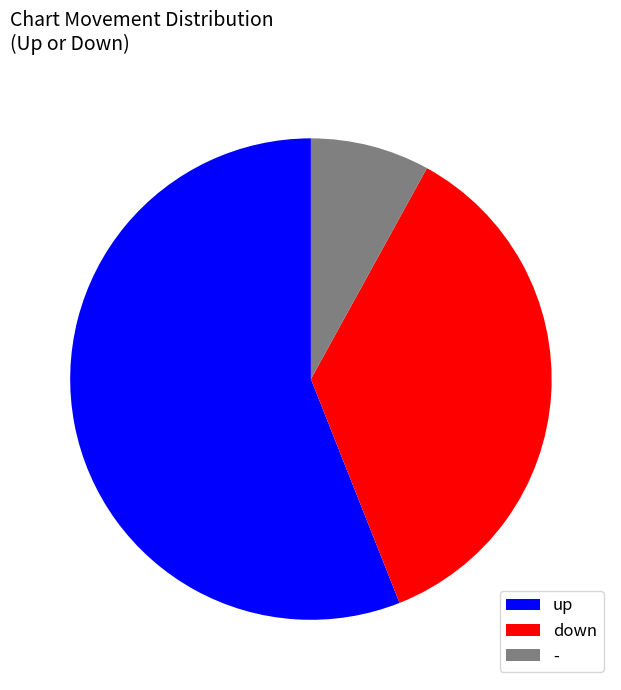

The down slice represents 36% of the pie. True or false?

True